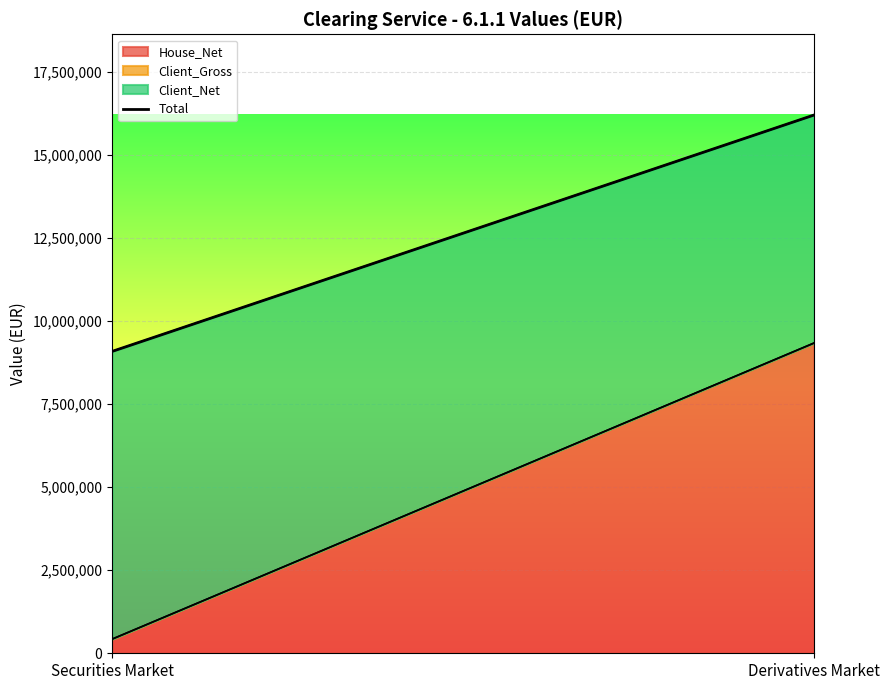

What is the greatest value displayed?

16193148.0